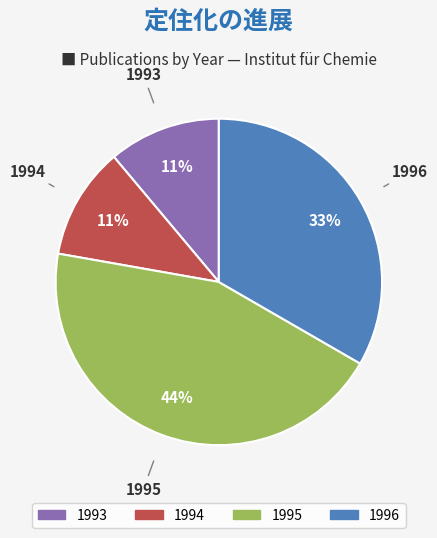

To the nearest percent, what is the average slice percentage?

25%